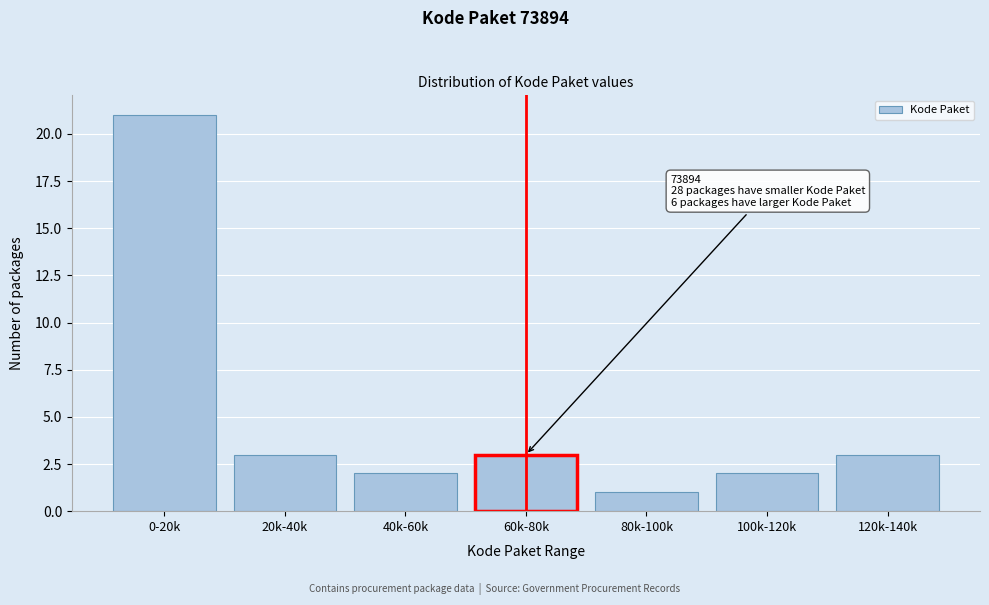

Reading left to right, what are all the values shown in this chart?

0-20k=21	20k-40k=3	40k-60k=2	60k-80k=3	80k-100k=1	100k-120k=2	120k-140k=3